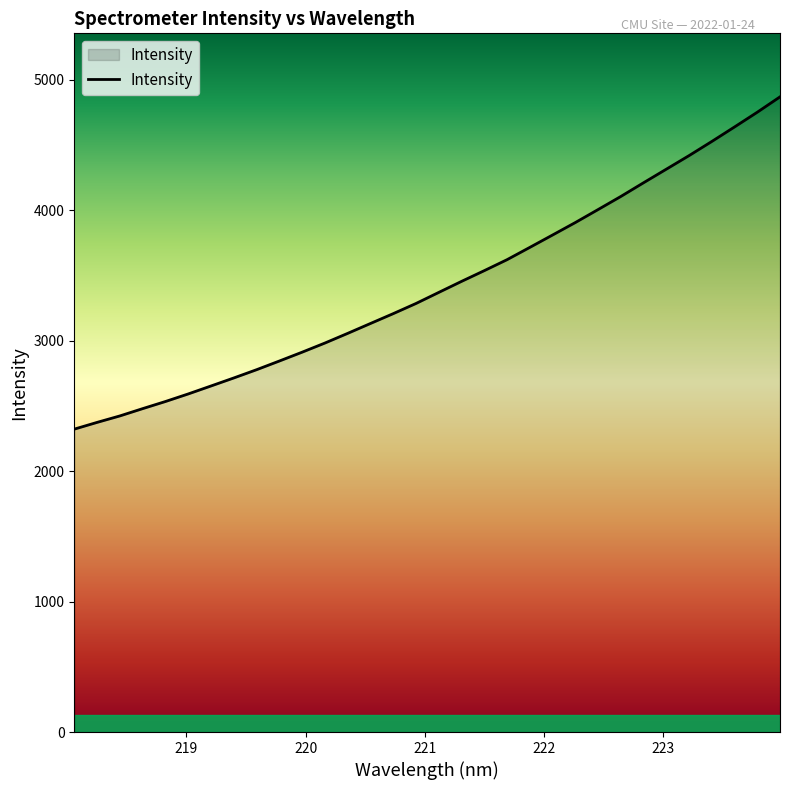

Reading left to right, extract all data points from this chart.

2321.3	2373.0	2422.5	2478.4	2533.0	2591.0	2652.1	2713.5	2776.7	2843.4	2911.1	2981.2	3055.3	3131.0	3206.4	3284.3	3369.1	3453.6	3535.9	3620.0	3714.1	3809.1	3904.5	4004.0	4104.4	4209.6	4313.5	4417.5	4525.9	4637.2	4750.1	4867.9